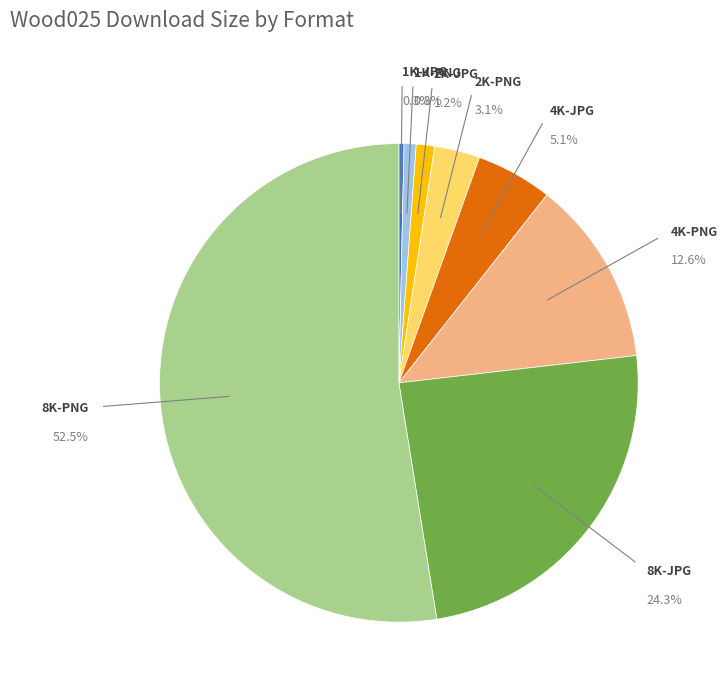

How many slices are in this pie chart?

8